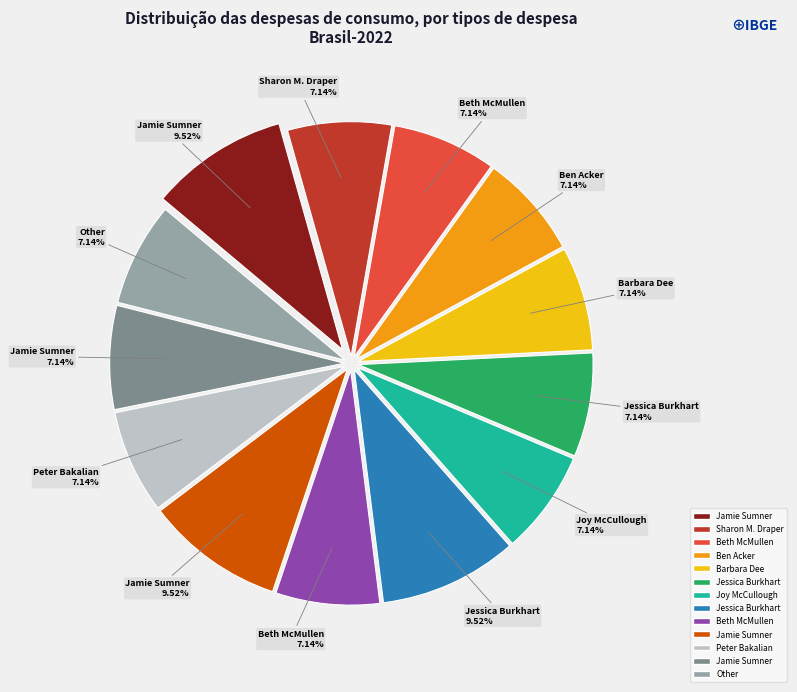

Is there any slice that represents more than half of the pie?

No